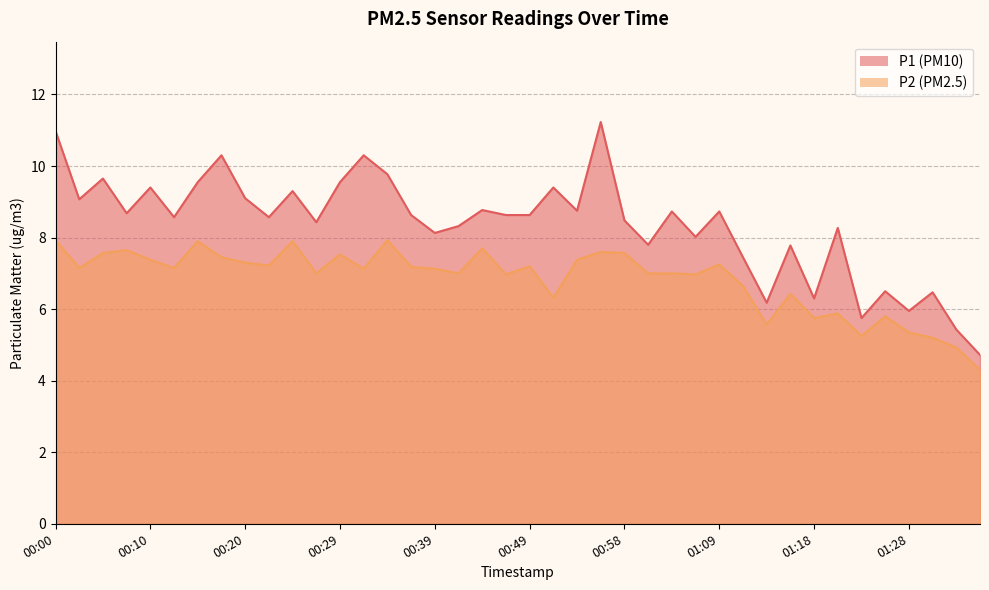

How many lines are shown in the chart?

2